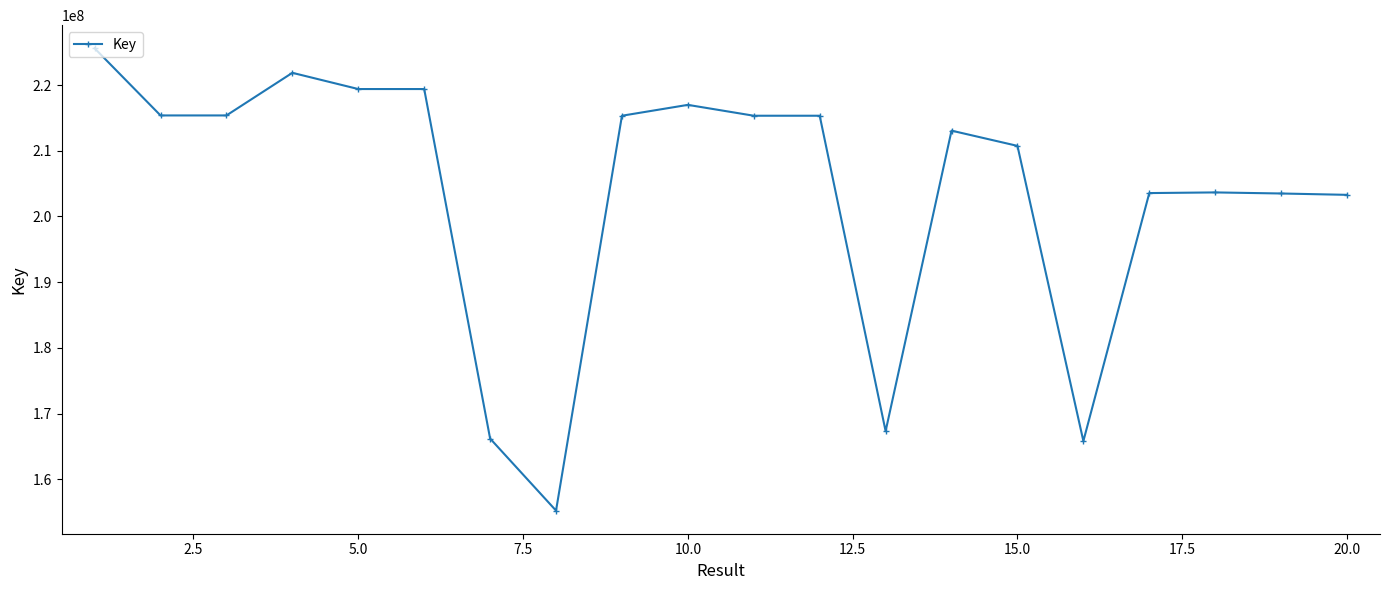

What is the greatest value displayed?

225604627